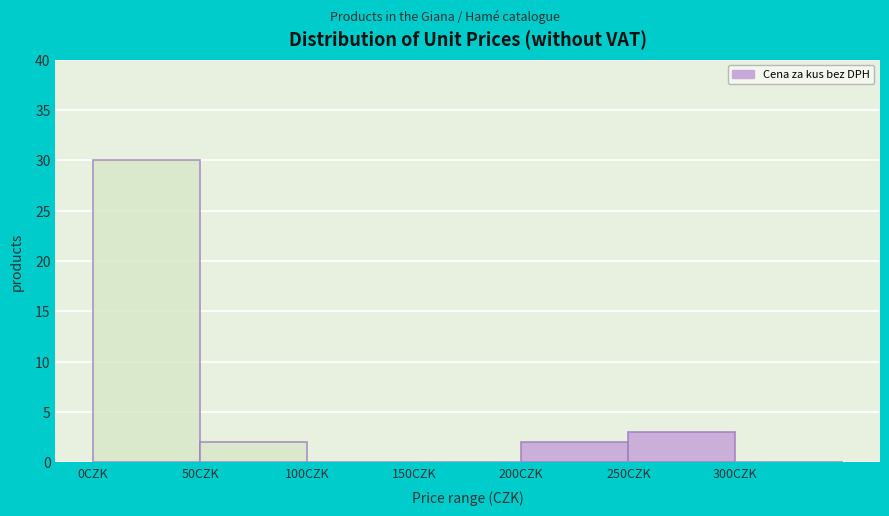

Reading left to right, transcribe this chart: for each bar, give the range it covers on the x-axis and its height. The values are not printed on the chart, so give them approximately, as read against the axis.

0 to 50: 30
50 to 100: 2
100 to 150: 0
150 to 200: 0
200 to 250: 2
250 to 300: 3
300 to 350: 0